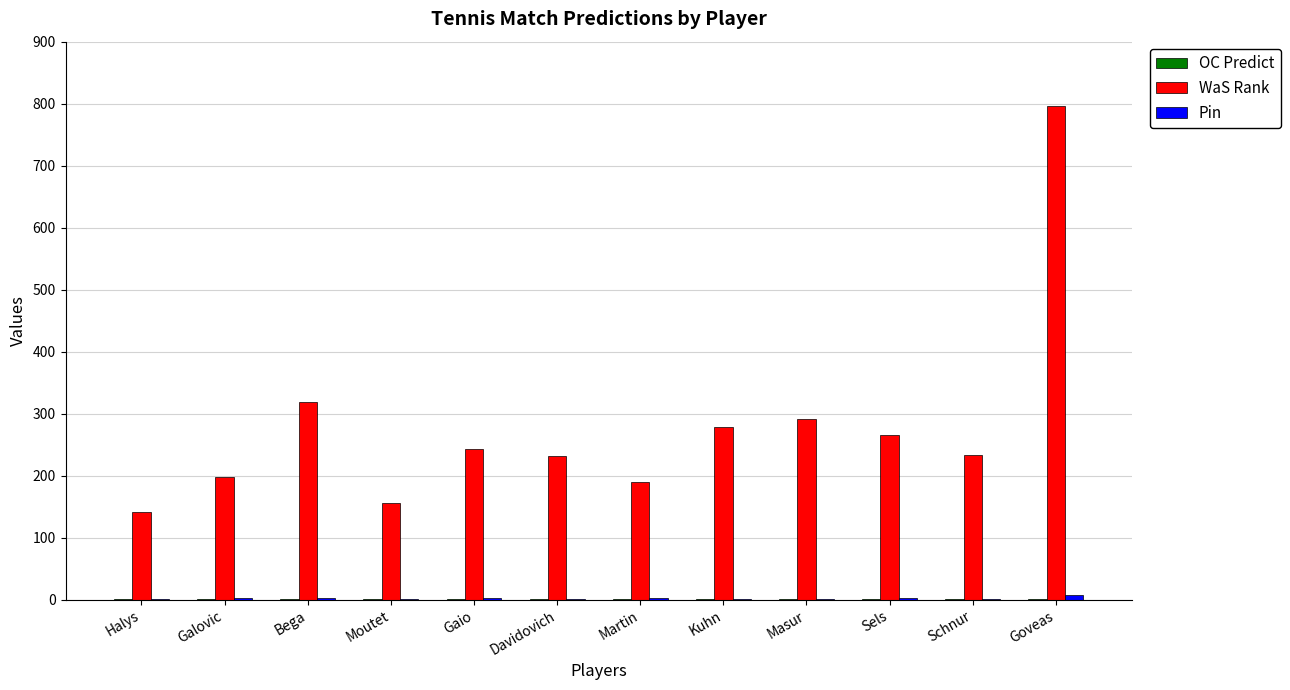

What is the sum of all WaS Rank values?

3341.0